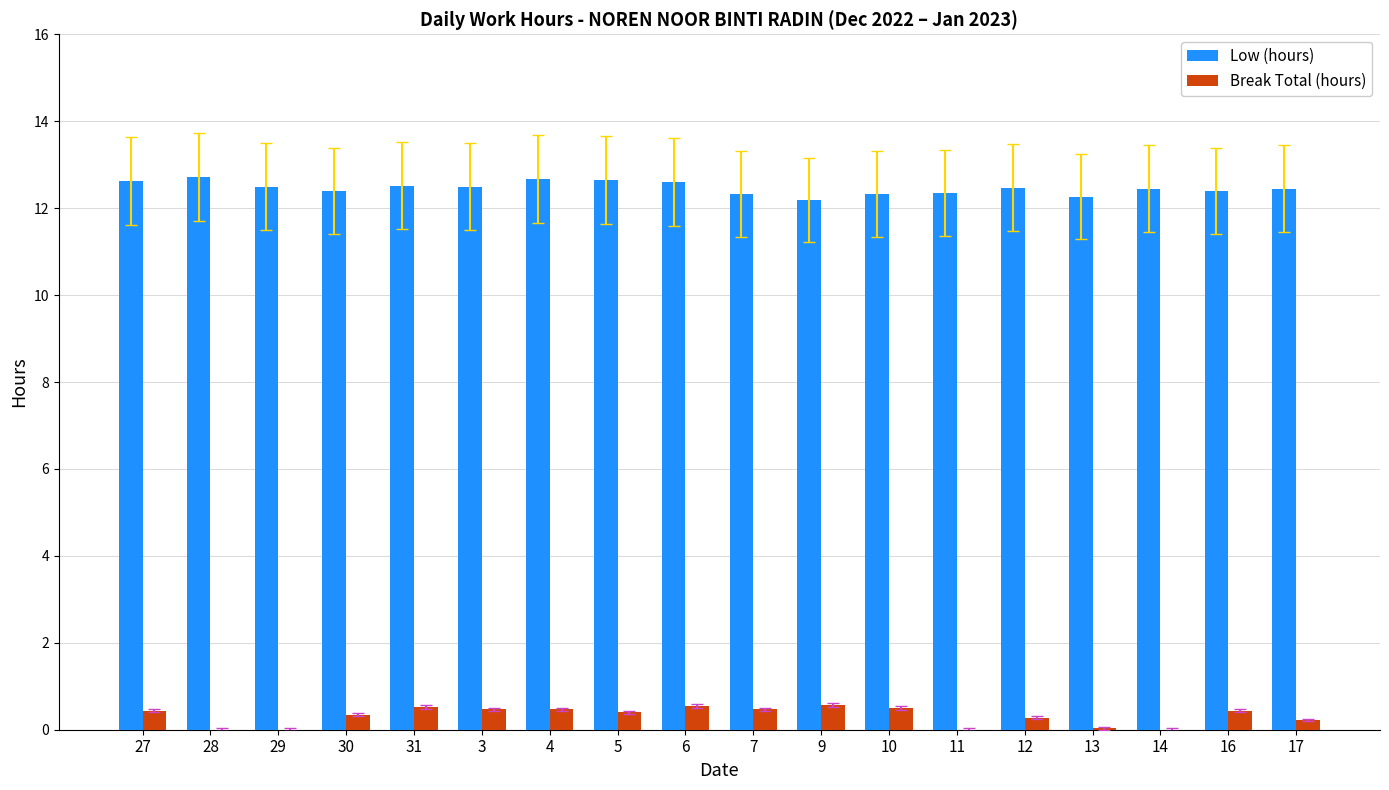

Is it true that Low (hours) equals 16.9 at 3?

False